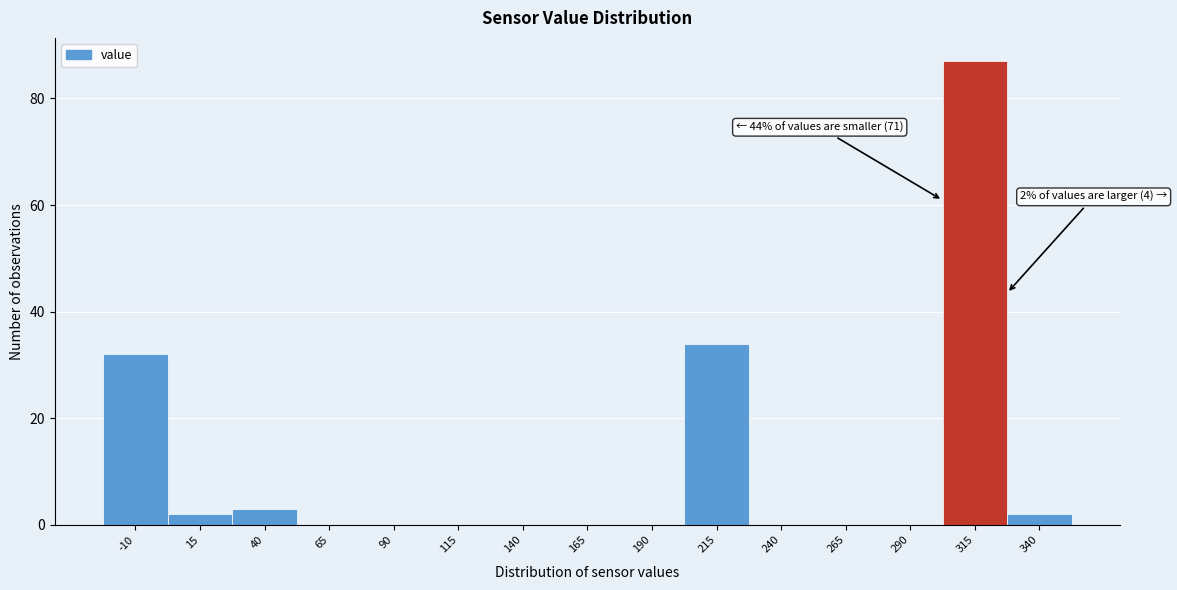

Reading left to right, list all the values displayed in this chart.

-10=32	15=2	40=3	65=0	90=0	115=0	140=0	165=0	190=0	215=34	240=0	265=0	290=0	315=87	340=2